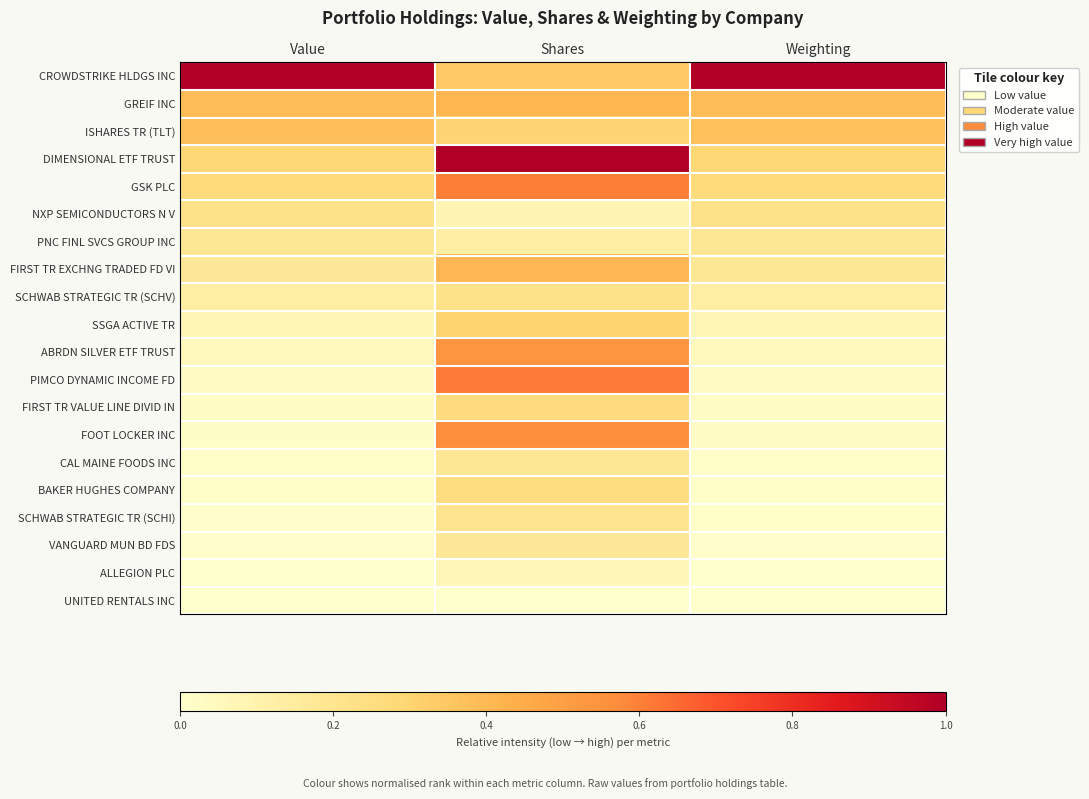

Reading left to right, transcribe all the data shown in this chart.

CROWDSTRIKE HLDGS INC: Value=1.0	Shares=0.3	Weighting=1.0
GREIF INC: Value=0.4	Shares=0.4	Weighting=0.4
ISHARES TR (TLT): Value=0.4	Shares=0.3	Weighting=0.4
DIMENSIONAL ETF TRUST: Value=0.3	Shares=1.0	Weighting=0.3
GSK PLC: Value=0.3	Shares=0.6	Weighting=0.3
NXP SEMICONDUCTORS N V: Value=0.2	Shares=0.1	Weighting=0.2
PNC FINL SVCS GROUP INC: Value=0.2	Shares=0.1	Weighting=0.2
FIRST TR EXCHNG TRADED FD VI: Value=0.2	Shares=0.4	Weighting=0.2
SCHWAB STRATEGIC TR (SCHV): Value=0.1	Shares=0.2	Weighting=0.1
SSGA ACTIVE TR: Value=0.1	Shares=0.3	Weighting=0.1
ABRDN SILVER ETF TRUST: Value=0.1	Shares=0.5	Weighting=0.1
PIMCO DYNAMIC INCOME FD: Value=0.0	Shares=0.6	Weighting=0.0
FIRST TR VALUE LINE DIVID IN: Value=0.0	Shares=0.3	Weighting=0.0
FOOT LOCKER INC: Value=0.0	Shares=0.6	Weighting=0.0
CAL MAINE FOODS INC: Value=0.0	Shares=0.2	Weighting=0.0
BAKER HUGHES COMPANY: Value=0.0	Shares=0.3	Weighting=0.0
SCHWAB STRATEGIC TR (SCHI): Value=0.0	Shares=0.2	Weighting=0.0
VANGUARD MUN BD FDS: Value=0.0	Shares=0.2	Weighting=0.0
ALLEGION PLC: Value=0.0	Shares=0.1	Weighting=0.0
UNITED RENTALS INC: Value=0.0	Shares=0.0	Weighting=0.0